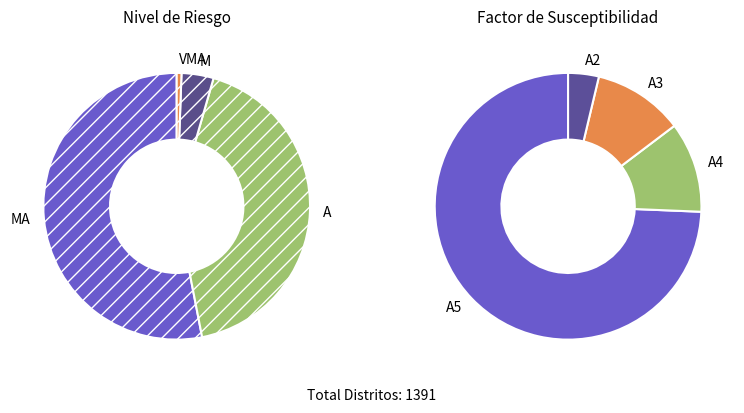

To the nearest percent, what is the average slice percentage?

25%